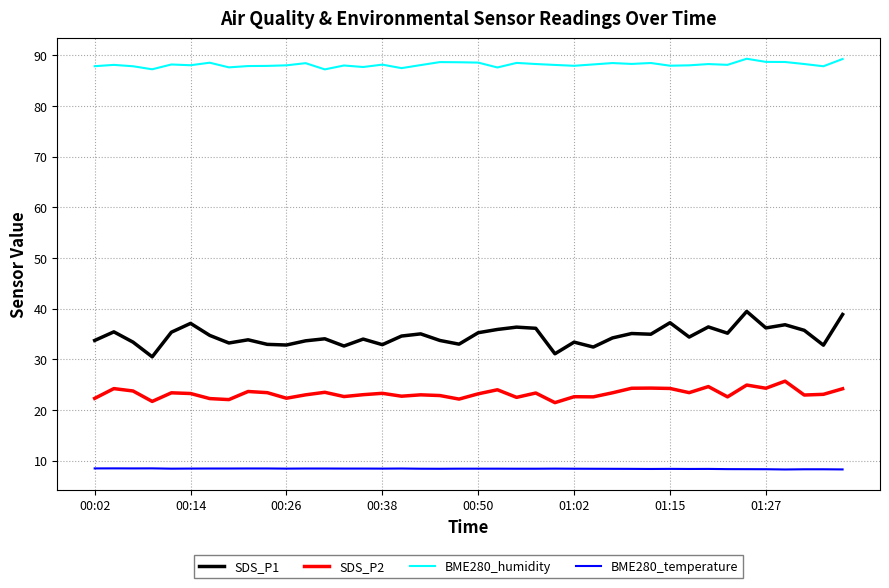

True or false: BME280_humidity and SDS_P1 cross at least once.

False